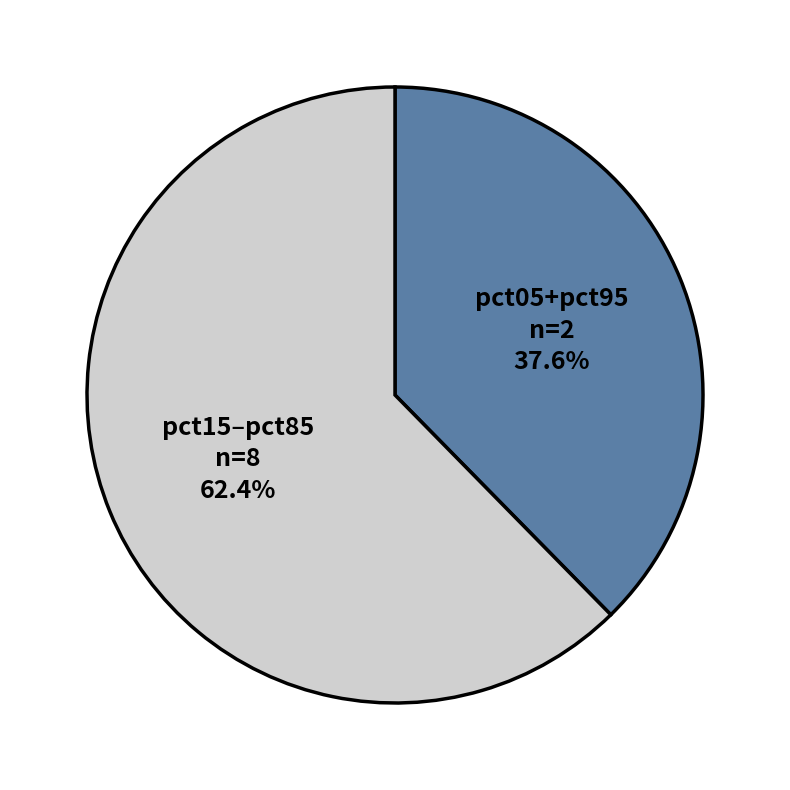

Does any single category account for the majority?

Yes